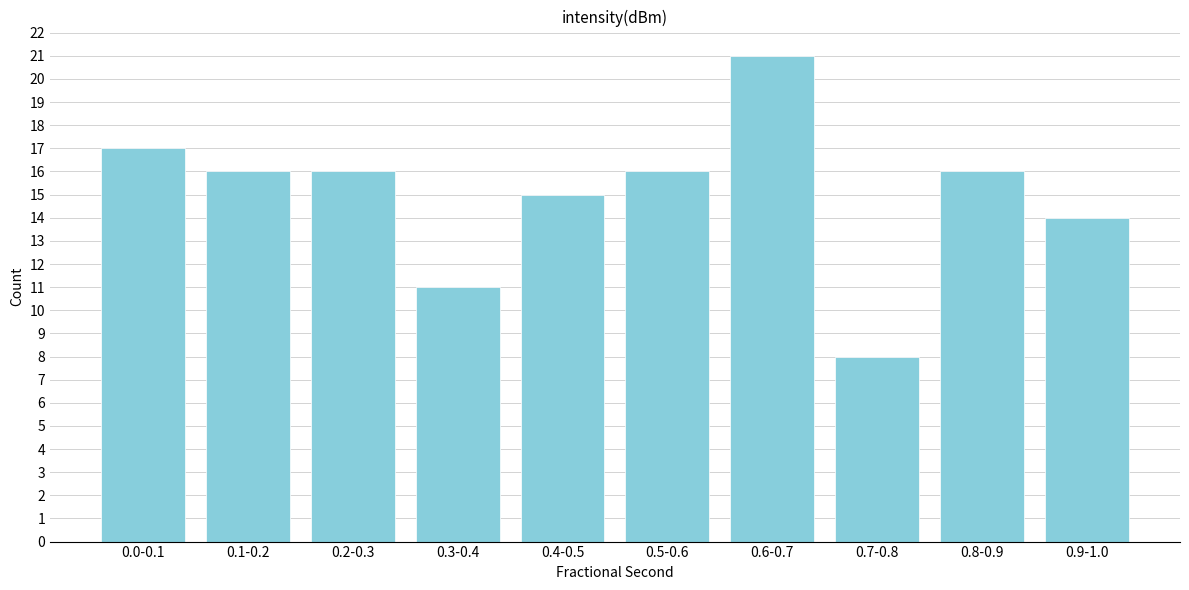

Reading left to right, list all the values displayed in this chart.

17	16	16	11	15	16	21	8	16	14